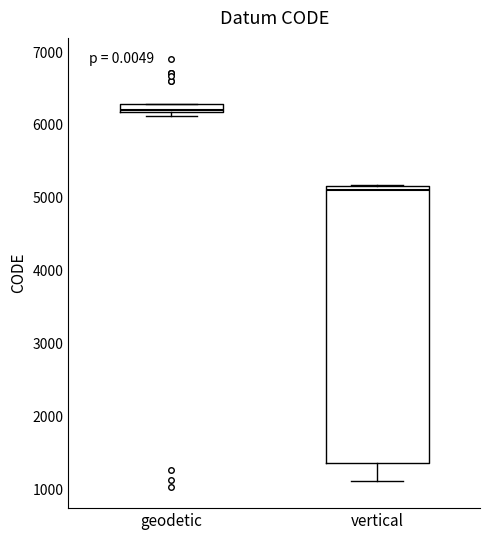

Which box is the tallest, from its lower edge to its upper edge?

vertical